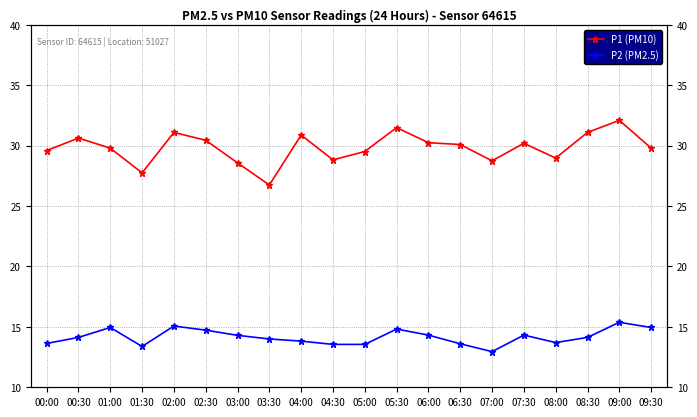

At which category does P1 (PM10) reach its first local valley?

01:30